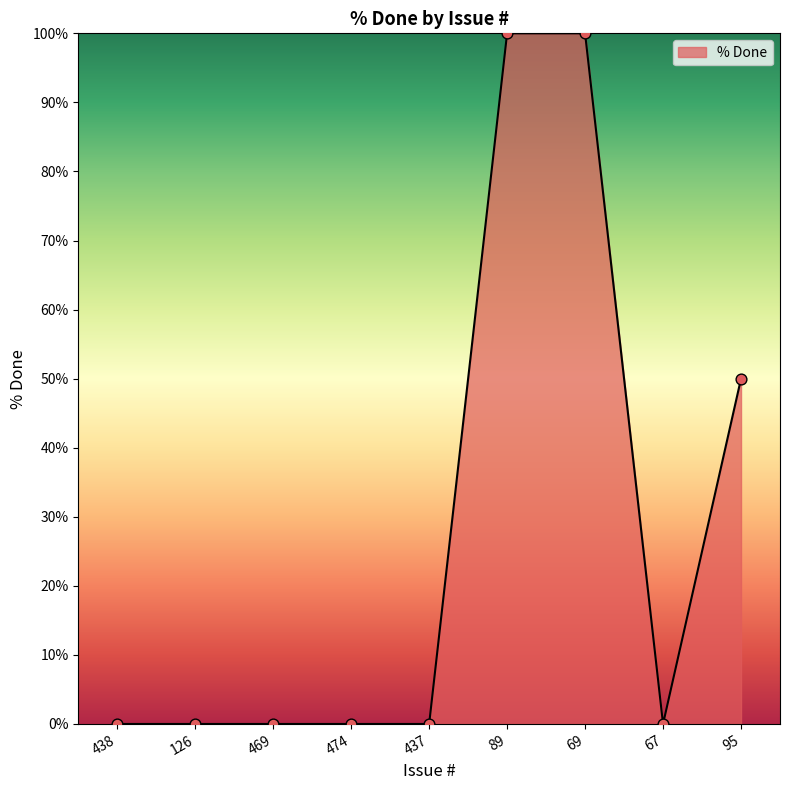

Which has a higher value, 437 or 69?

69